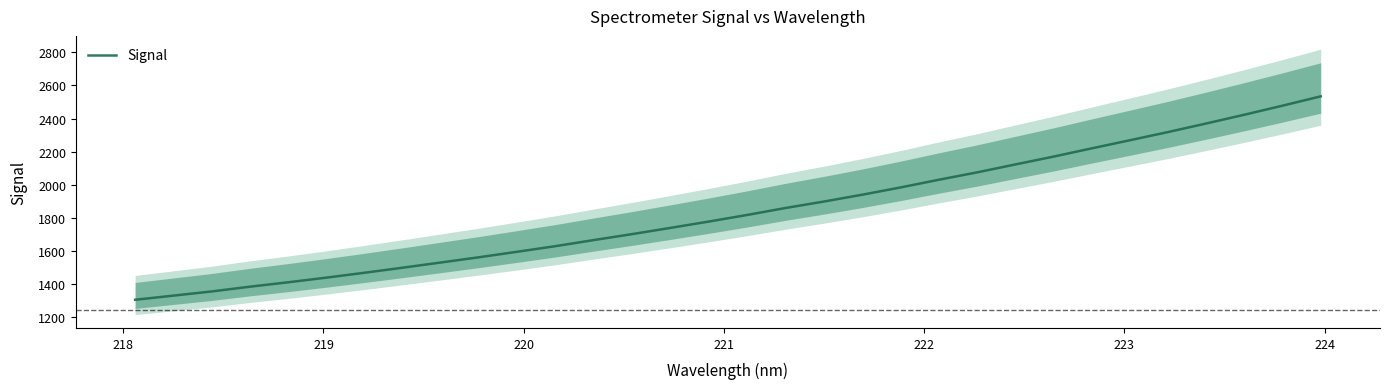

How many categories are shown in the chart?

32